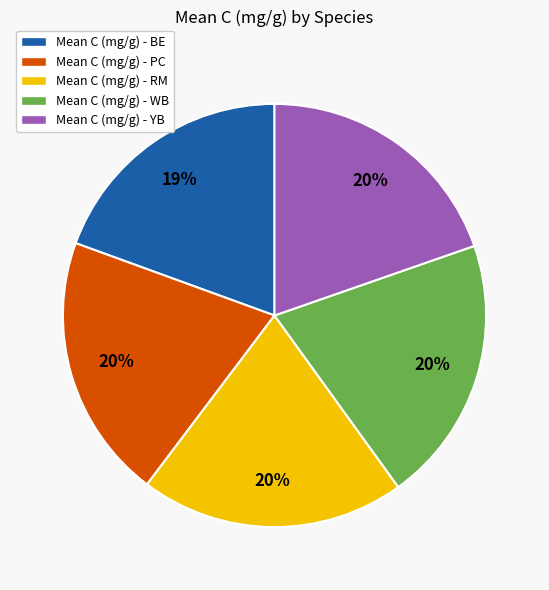

How many slices are in this pie chart?

5